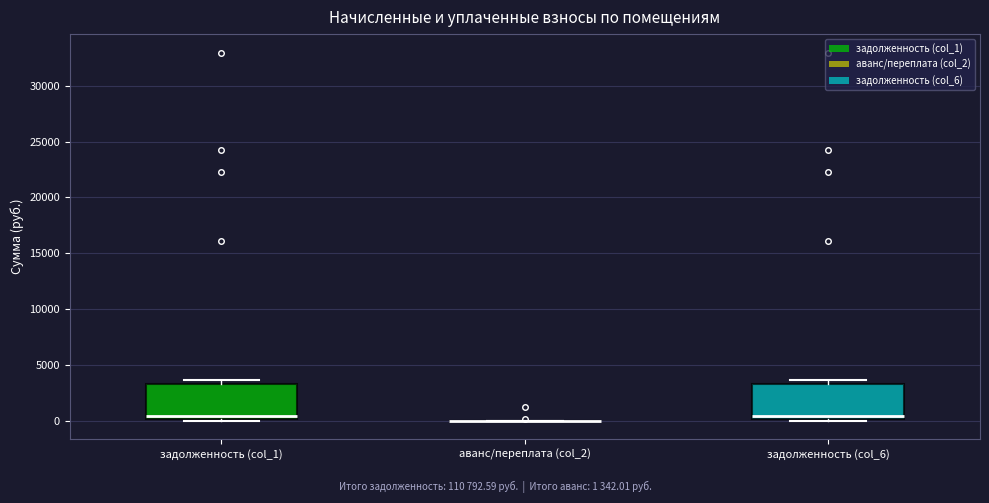

Reading left to right, transcribe this box plot: for each box, give where its median line is, the range the box spans, and where its two whiskers end, as read against the y-axis. The values are not printed on the chart, so give them approximately, as read against the axis.

задолженность (col_1): median 500, box 0 to 3500, whiskers 0 (just below the box's lower edge) to 3500 (just above the box's upper edge)
аванс/переплата (col_2): box collapsed to a line at 0, whiskers 0 to 0
задолженность (col_6): median 500, box 0 to 3500, whiskers 0 (just below the box's lower edge) to 3500 (just above the box's upper edge)